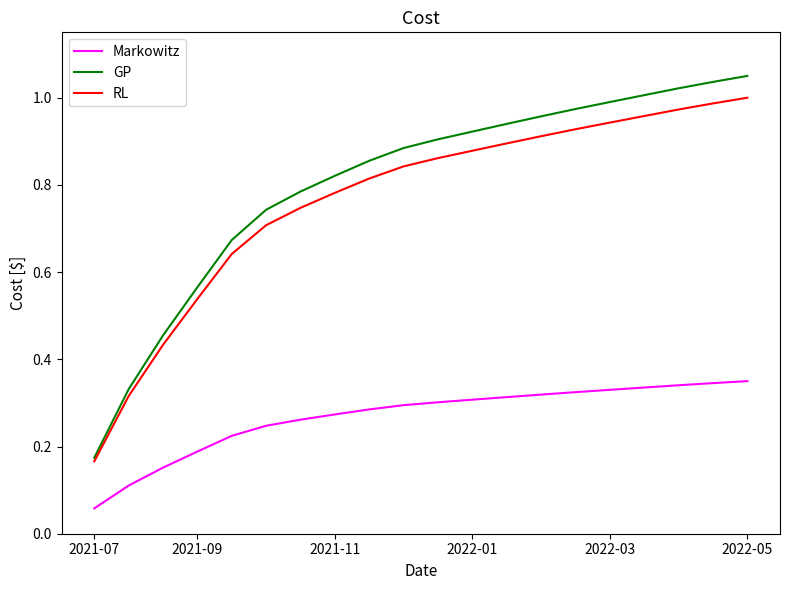

List the series in order of their peak value, lowest first.

Markowitz, RL, GP